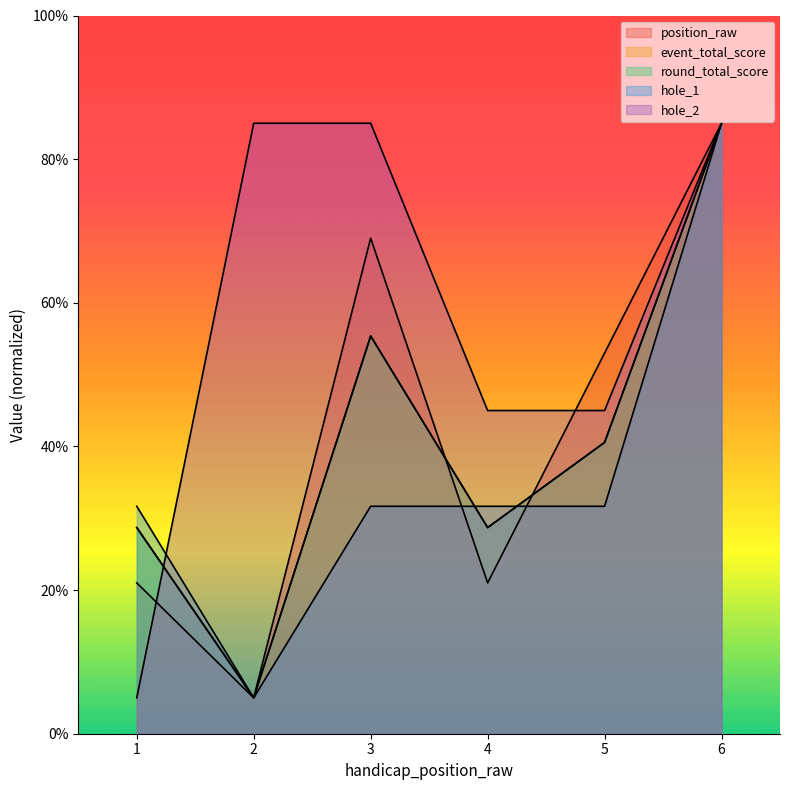

At 4, list the series in order from smallest to largest.

position_raw, event_total_score, round_total_score, hole_1, hole_2